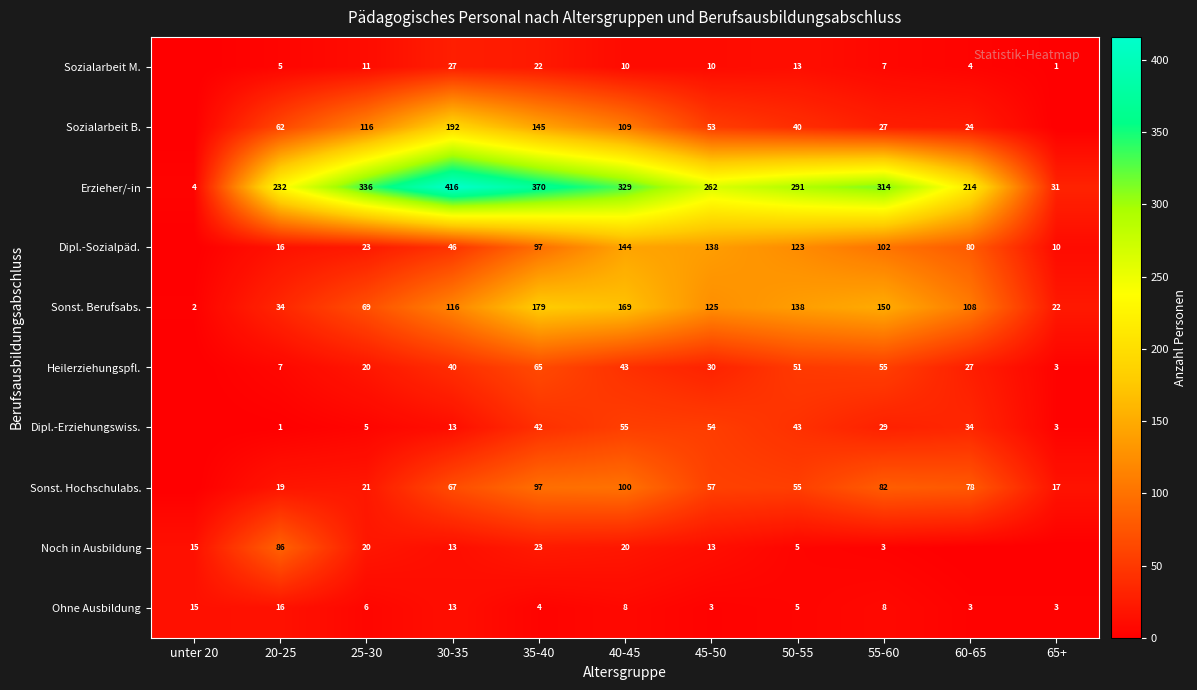

What is the difference between the highest and lowest values at 30-35?

403